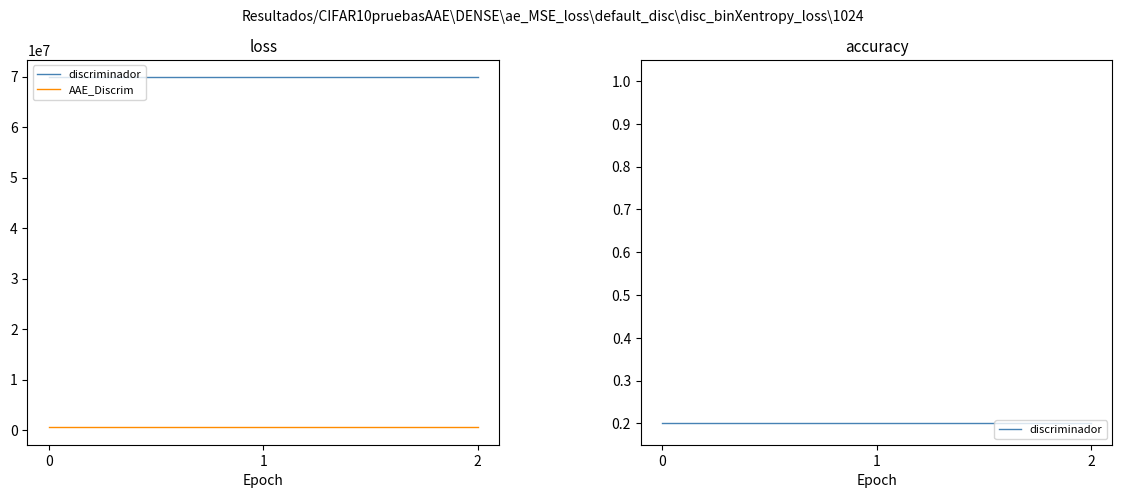

Does the chart display data point markers on the line(s)?

No